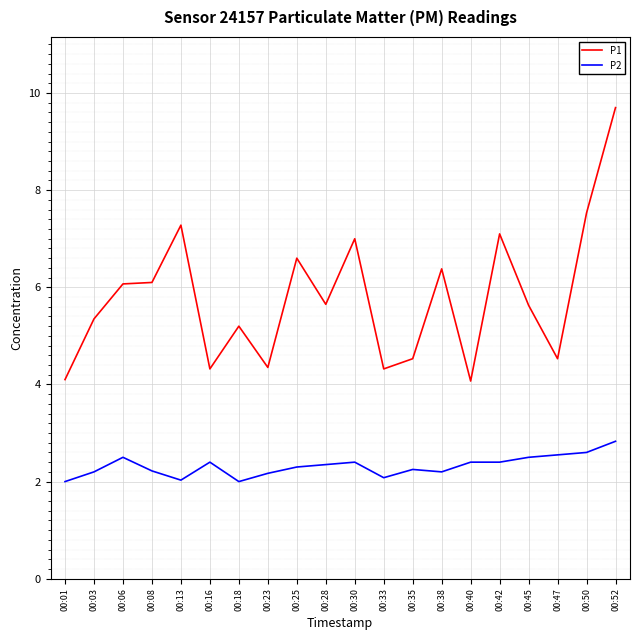

What is the maximum value shown in the chart?

9.7